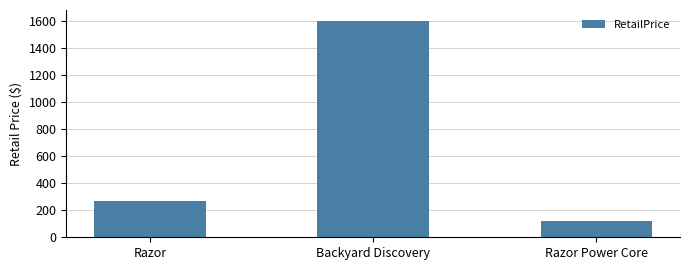

Reading left to right, what are all the values shown in this chart?

268.0	1598.0	118.0